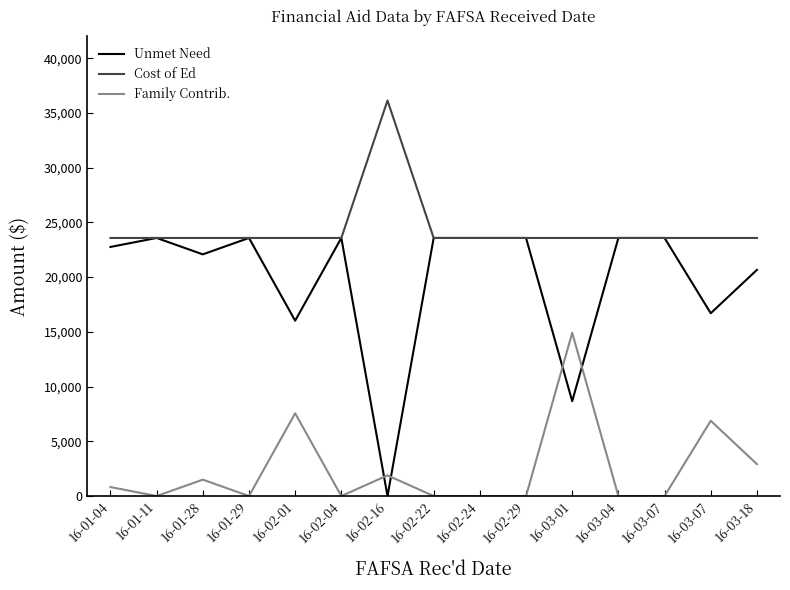

What are all the series names shown in the legend?

Unmet Need, Cost of Ed, Family Contrib.